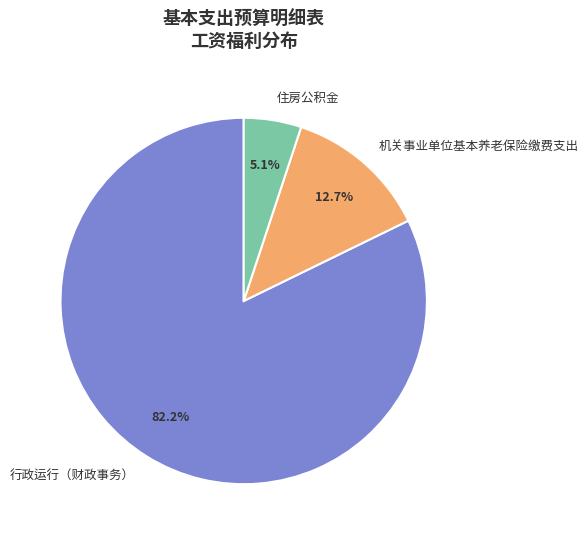

To the nearest percent, what is the average slice percentage?

33%